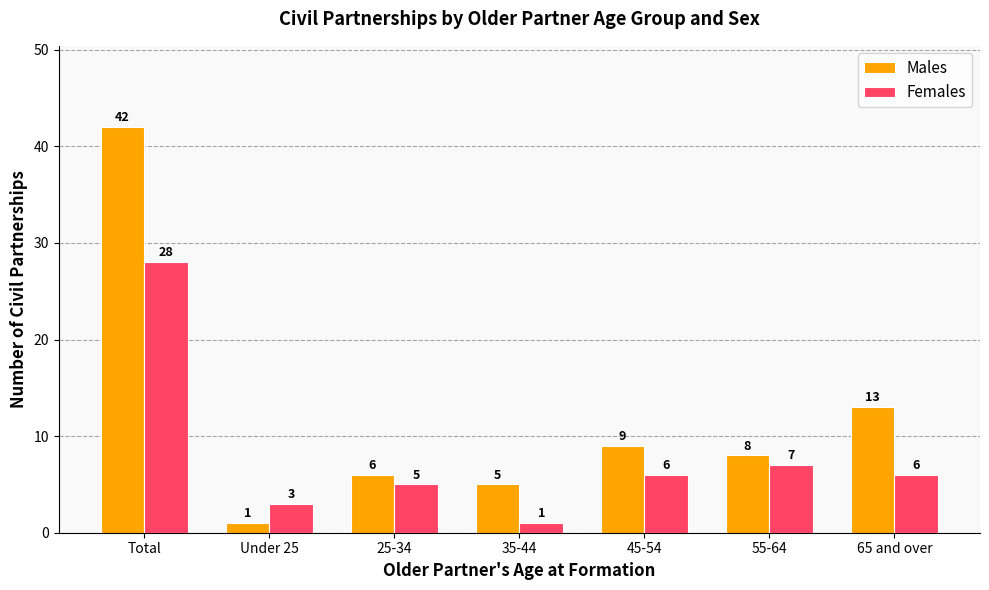

How many data points in Males are less than 8?

3